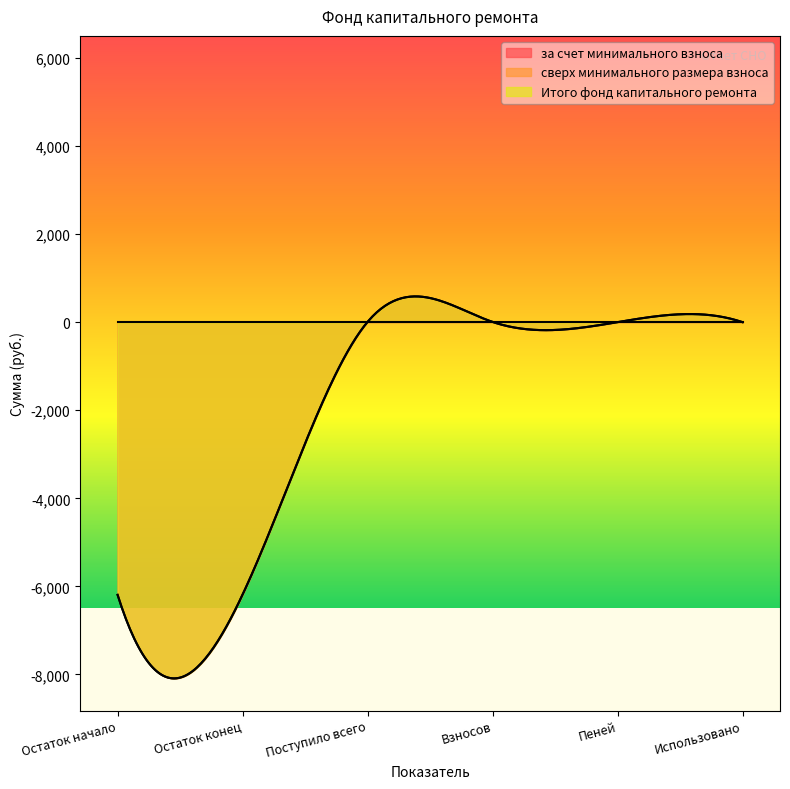

What is the difference between the maximum and minimum values in the Итого фонд капитального ремонта series?

6197.4